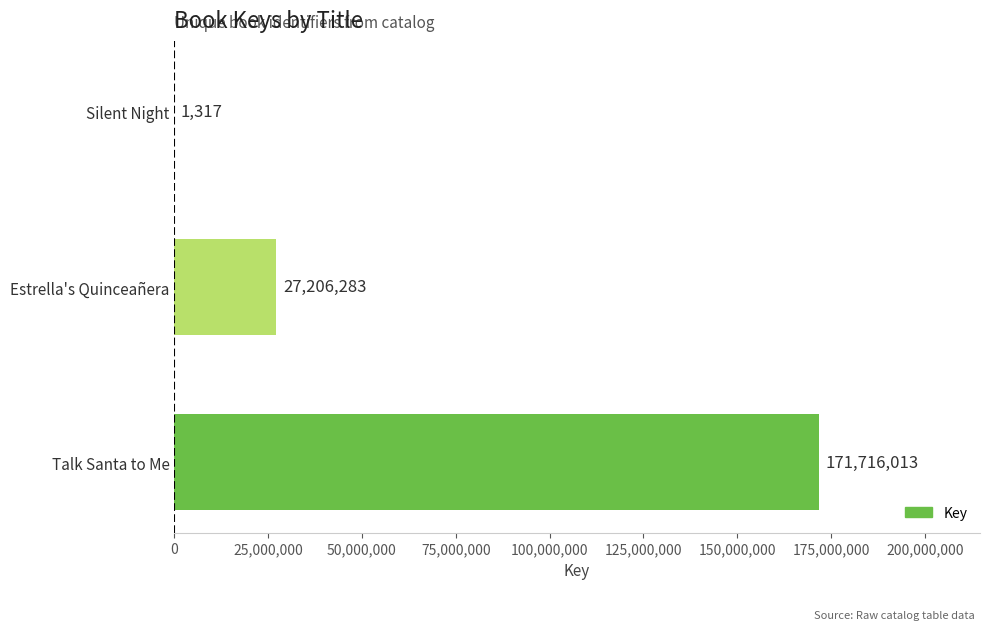

What is the change in value from Talk Santa to Me to Silent Night?

-171714696